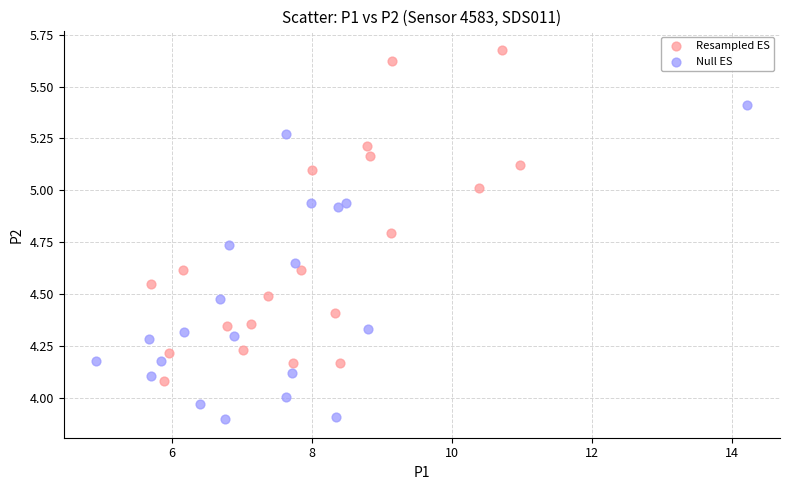

Which series contains the highest Y value?

Resampled ES